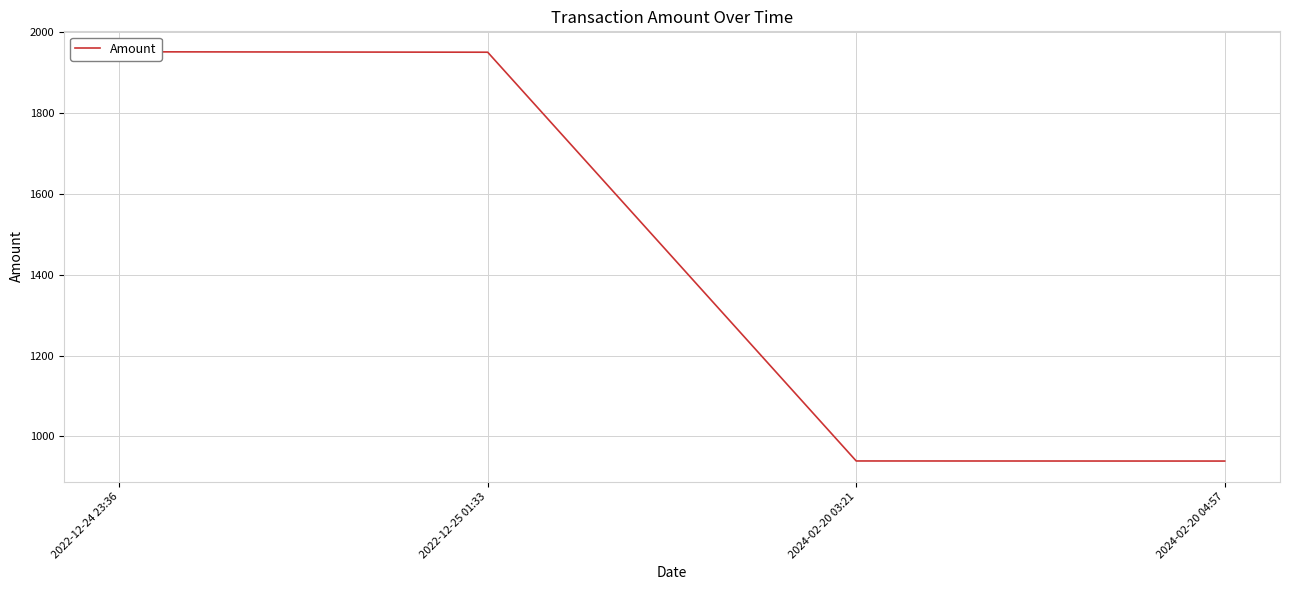

What is the minimum value shown in the chart?

939.1